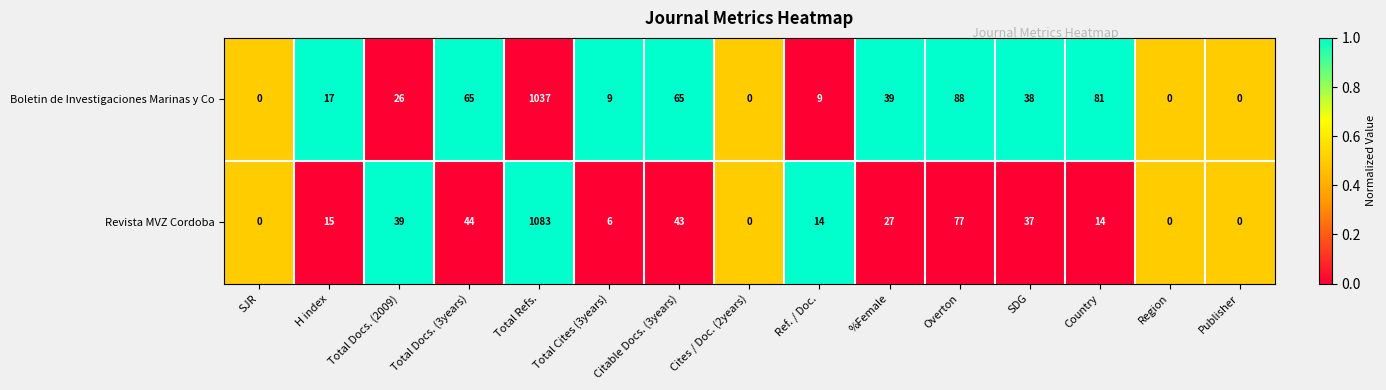

List the series in order of their peak value, highest first.

Revista MVZ Cordoba, Boletin de Investigaciones Marinas y Co